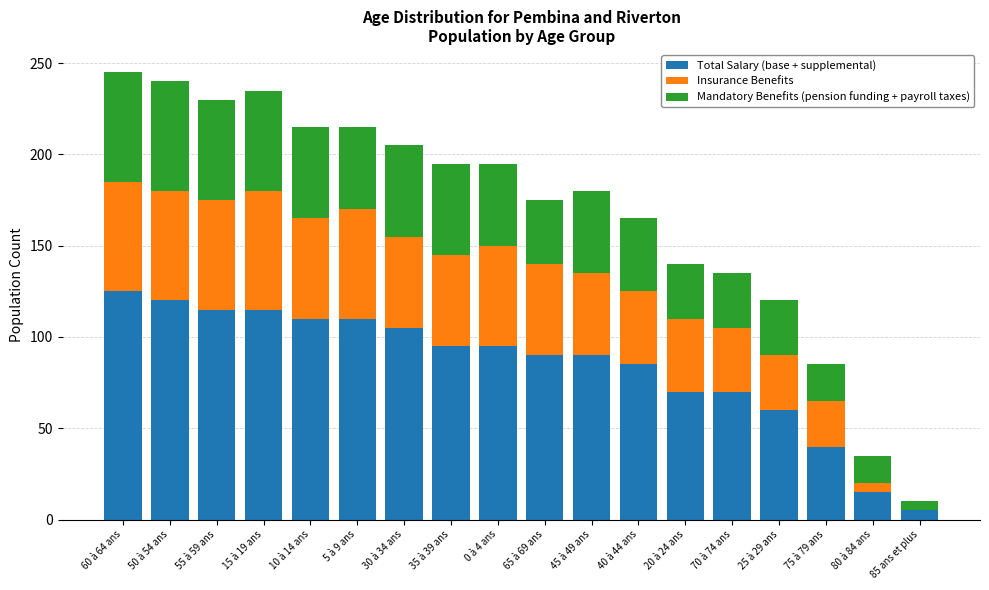

True or false: Total Salary (base + supplemental) has a value of 211 at 60 à 64 ans.

False